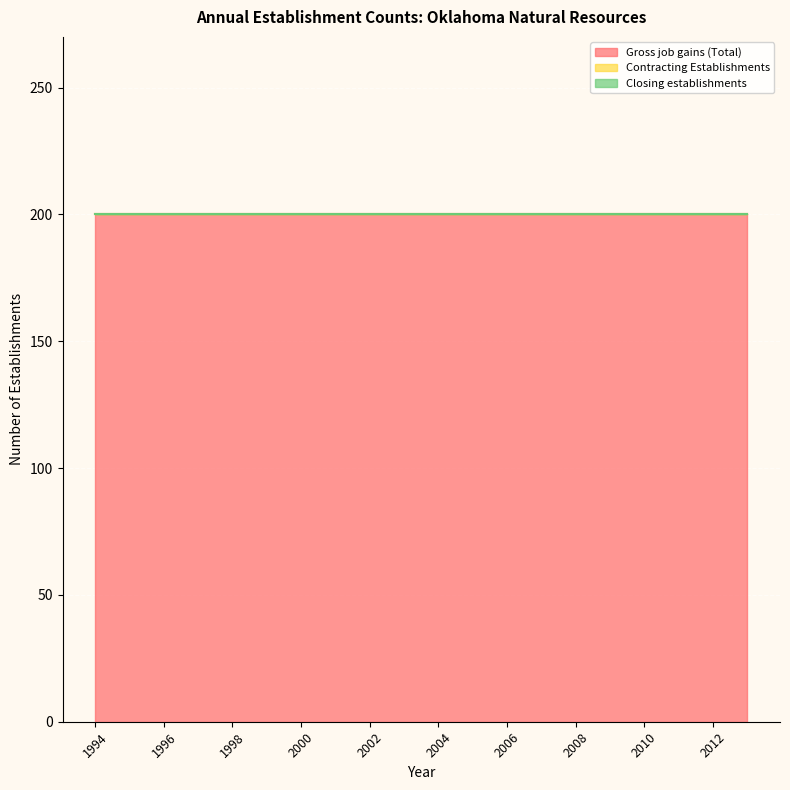

The Closing establishments series shows 0 at 1998. True or false?

True